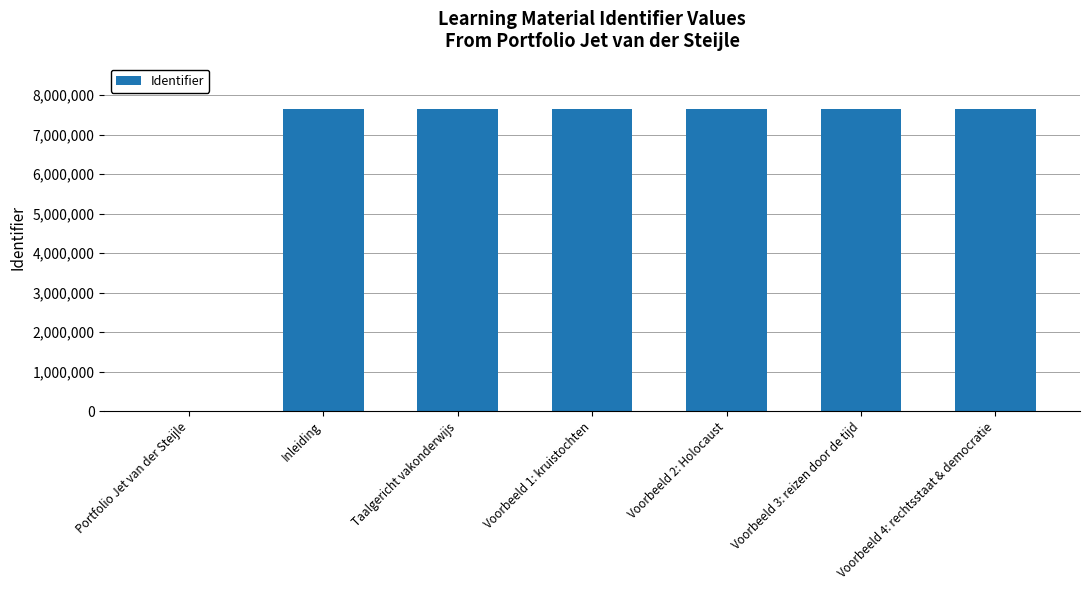

What is the maximum value shown in the chart?

7652136